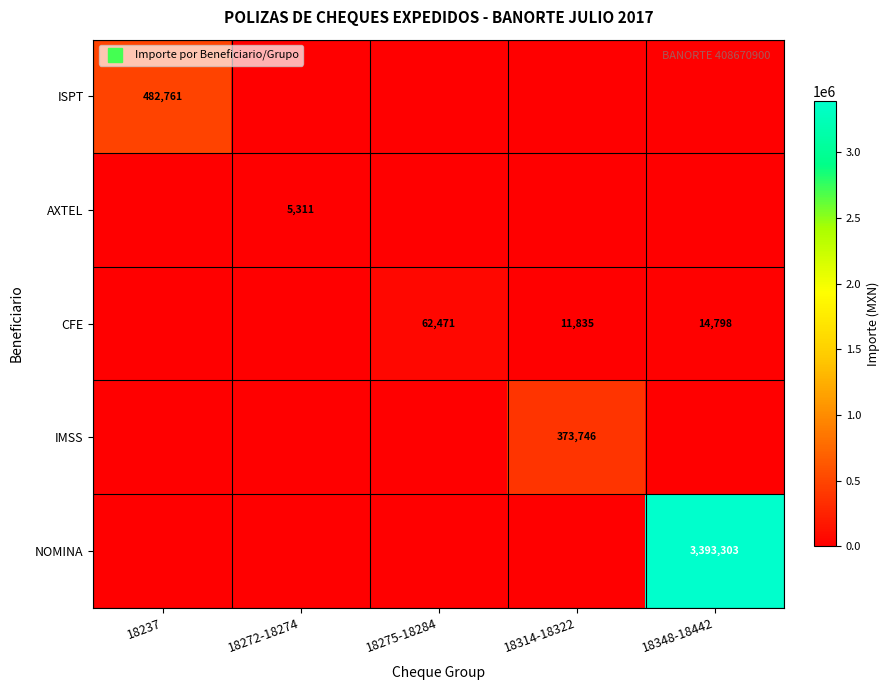

How many data points does each series have?

5